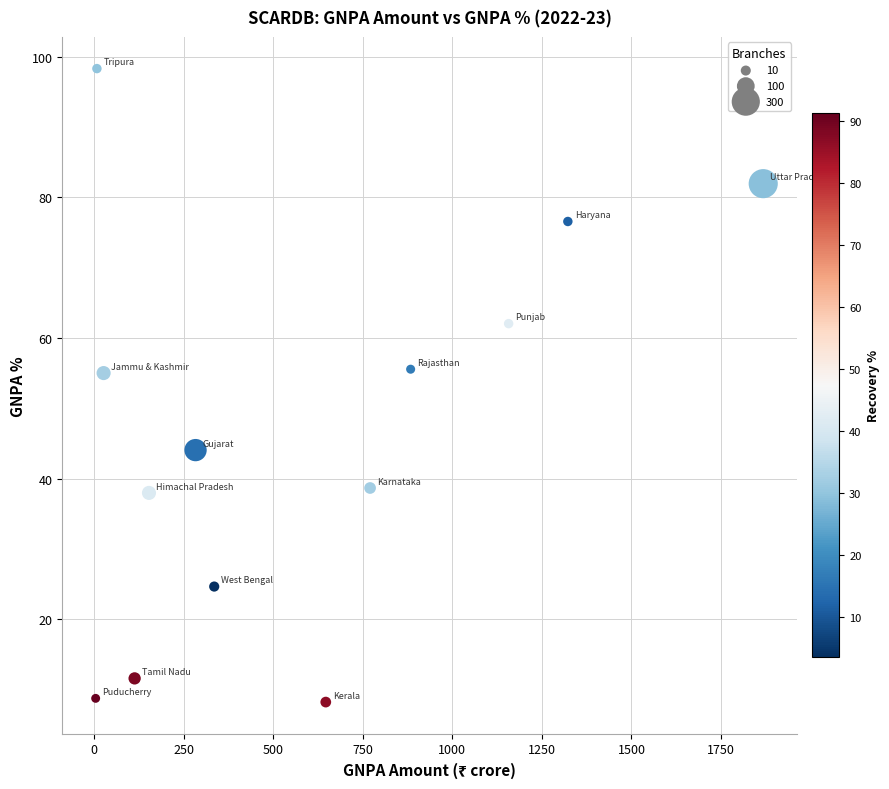

What is the range of X values (max minus min)?

1863.6